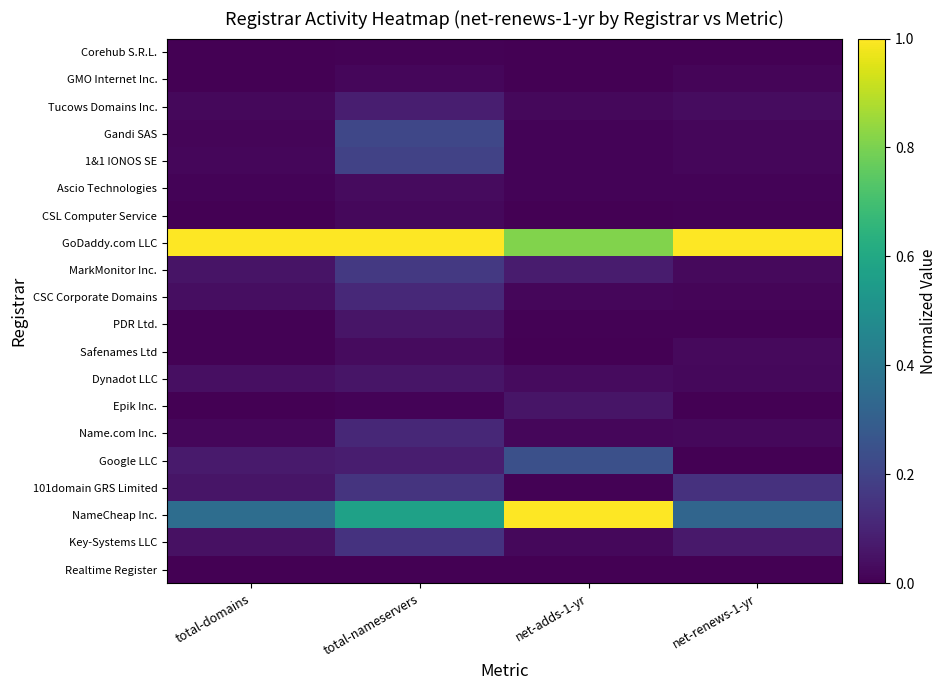

Reading left to right, transcribe all the data shown in this chart.

Corehub S.R.L.: total-domains=0.0	total-nameservers=0.0	net-adds-1-yr=0.0	net-renews-1-yr=0.0
GMO Internet Inc.: total-domains=0.0	total-nameservers=0.0	net-adds-1-yr=0.0	net-renews-1-yr=0.0
Tucows Domains Inc.: total-domains=0.0	total-nameservers=0.1	net-adds-1-yr=0.0	net-renews-1-yr=0.0
Gandi SAS: total-domains=0.0	total-nameservers=0.2	net-adds-1-yr=0.0	net-renews-1-yr=0.0
1&1 IONOS SE: total-domains=0.0	total-nameservers=0.2	net-adds-1-yr=0.0	net-renews-1-yr=0.0
Ascio Technologies: total-domains=0.0	total-nameservers=0.0	net-adds-1-yr=0.0	net-renews-1-yr=0.0
CSL Computer Service: total-domains=0.0	total-nameservers=0.0	net-adds-1-yr=0.0	net-renews-1-yr=0.0
GoDaddy.com LLC: total-domains=1.0	total-nameservers=1.0	net-adds-1-yr=0.8	net-renews-1-yr=1.0
MarkMonitor Inc.: total-domains=0.1	total-nameservers=0.2	net-adds-1-yr=0.1	net-renews-1-yr=0.0
CSC Corporate Domains: total-domains=0.0	total-nameservers=0.1	net-adds-1-yr=0.0	net-renews-1-yr=0.0
PDR Ltd.: total-domains=0.0	total-nameservers=0.1	net-adds-1-yr=0.0	net-renews-1-yr=0.0
Safenames Ltd: total-domains=0.0	total-nameservers=0.0	net-adds-1-yr=0.0	net-renews-1-yr=0.0
Dynadot LLC: total-domains=0.0	total-nameservers=0.1	net-adds-1-yr=0.0	net-renews-1-yr=0.0
Epik Inc.: total-domains=0.0	total-nameservers=0.0	net-adds-1-yr=0.1	net-renews-1-yr=0.0
Name.com Inc.: total-domains=0.0	total-nameservers=0.1	net-adds-1-yr=0.0	net-renews-1-yr=0.0
Google LLC: total-domains=0.1	total-nameservers=0.1	net-adds-1-yr=0.2	net-renews-1-yr=0.0
101domain GRS Limited: total-domains=0.1	total-nameservers=0.2	net-adds-1-yr=0.0	net-renews-1-yr=0.1
NameCheap Inc.: total-domains=0.4	total-nameservers=0.6	net-adds-1-yr=1.0	net-renews-1-yr=0.3
Key-Systems LLC: total-domains=0.0	total-nameservers=0.1	net-adds-1-yr=0.0	net-renews-1-yr=0.1
Realtime Register: total-domains=0.0	total-nameservers=0.0	net-adds-1-yr=0.0	net-renews-1-yr=0.0